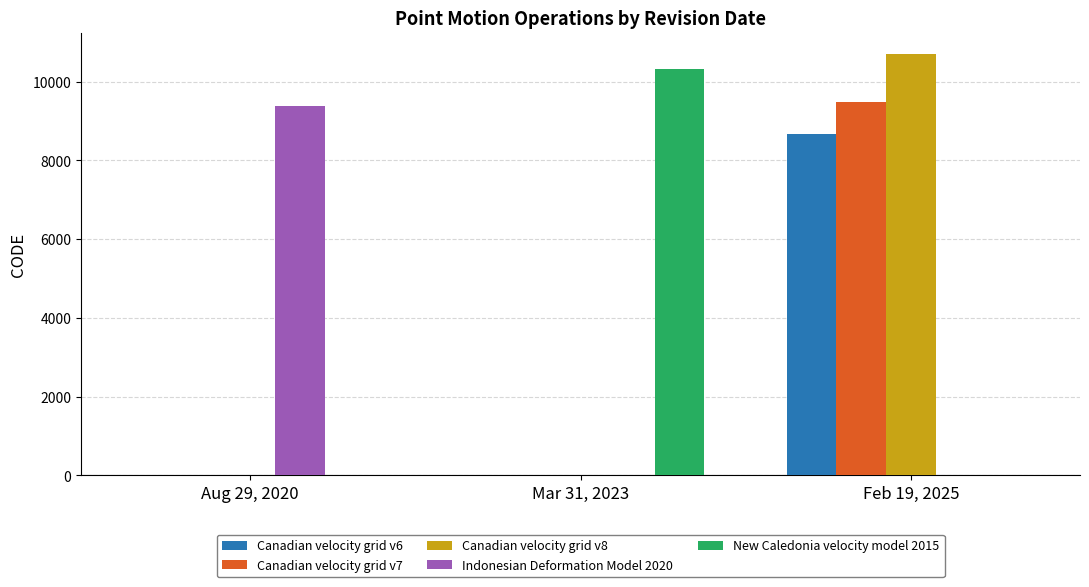

How many distinct data groups are displayed?

5